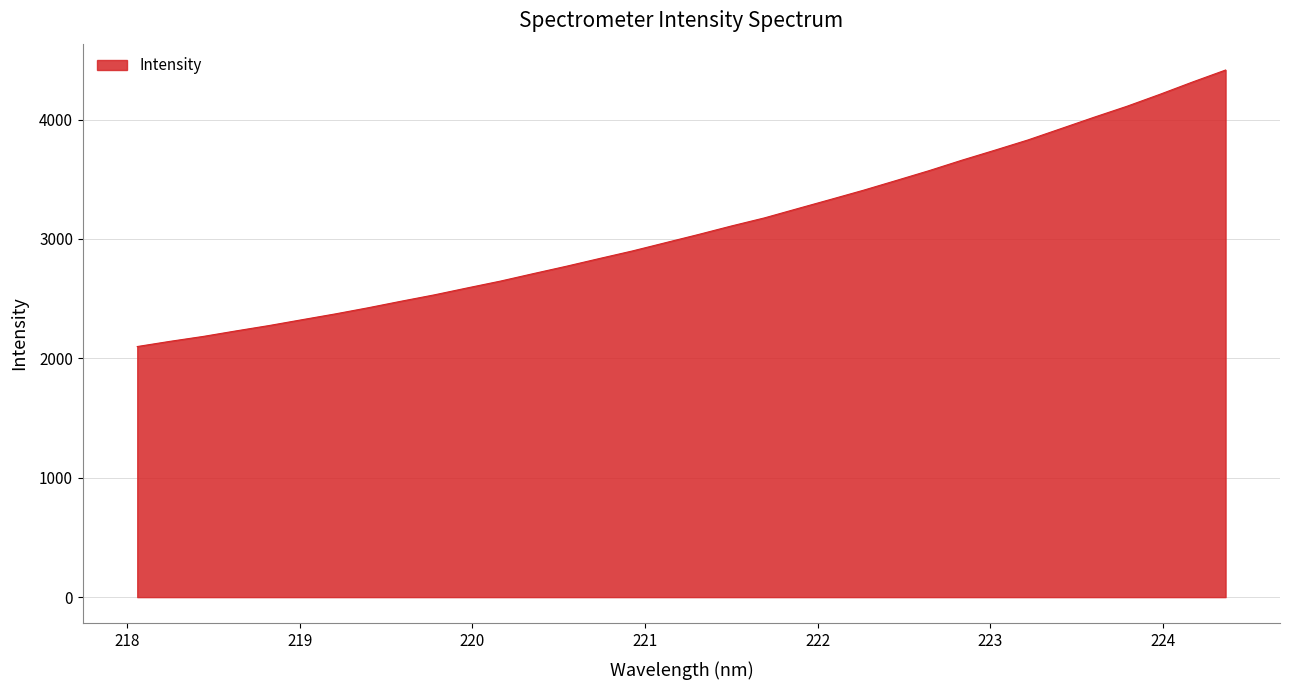

What is the minimum value shown in the chart?

2098.8